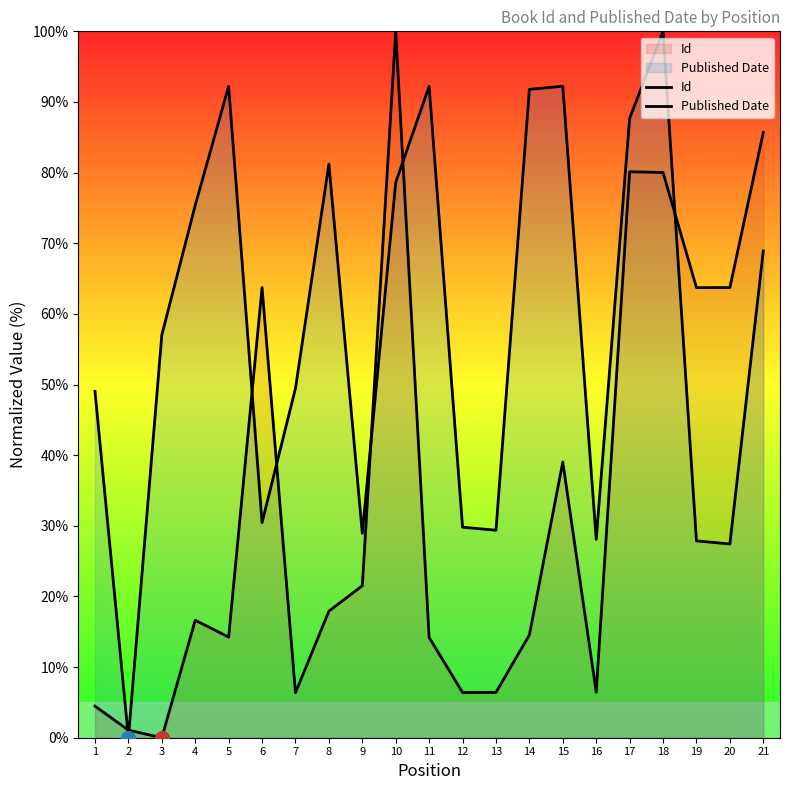

List the series in order of their peak value, lowest first.

Id, Published Date